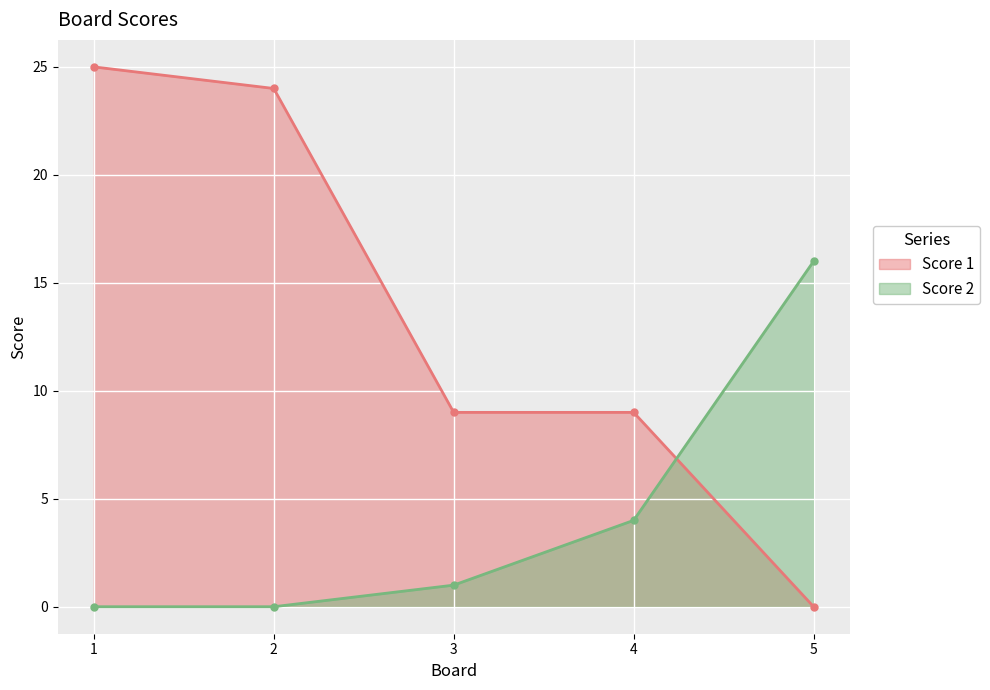

What are all the series names shown in the legend?

Score 1, Score 2